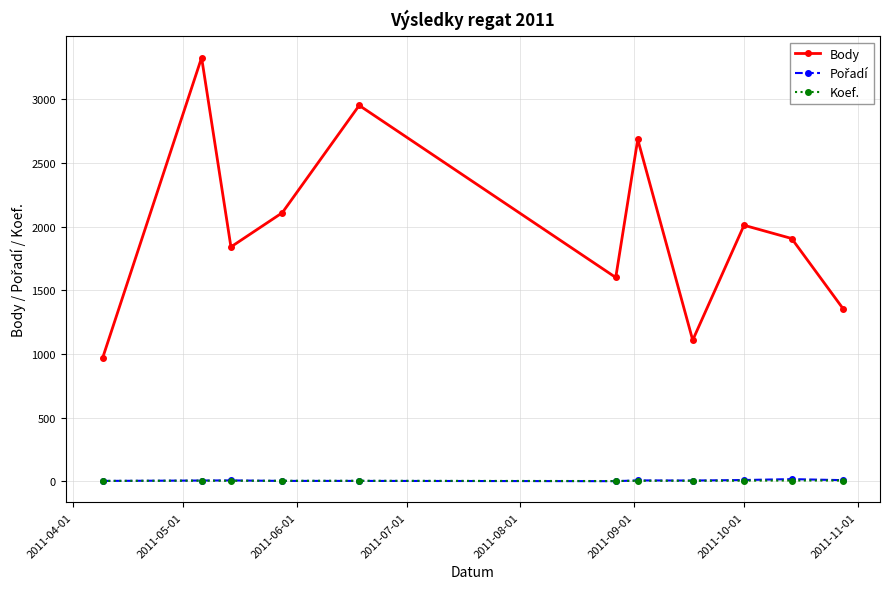

Which series has the widest spread of values?

Body